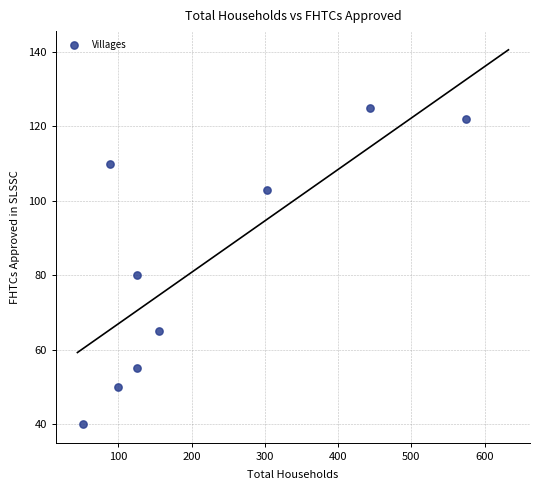

What is the average X value?

219